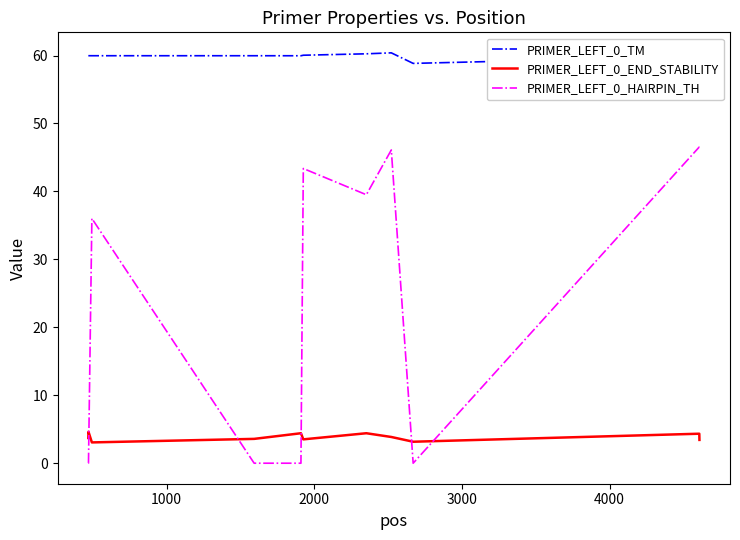

What is the maximum value shown in the chart?

60.4